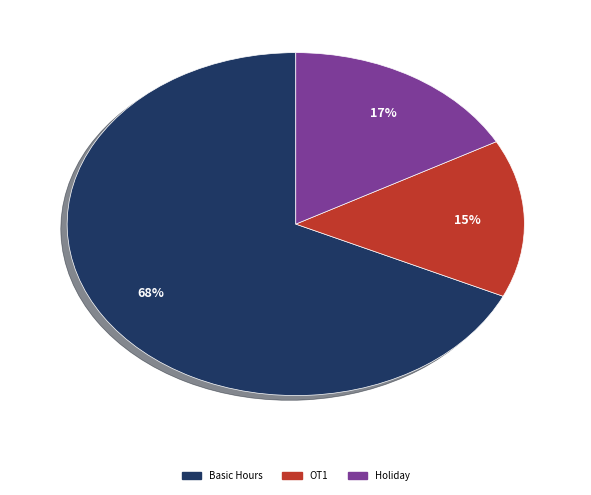

Is there any slice that represents more than half of the pie?

Yes